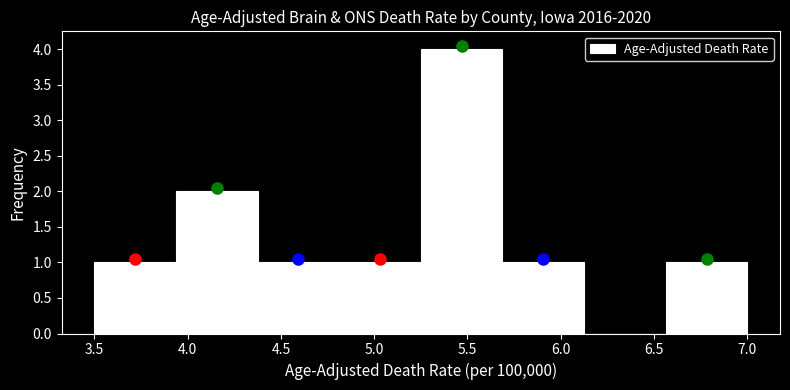

Over which range of the x-axis is the bar tallest?

5.25 to 5.70